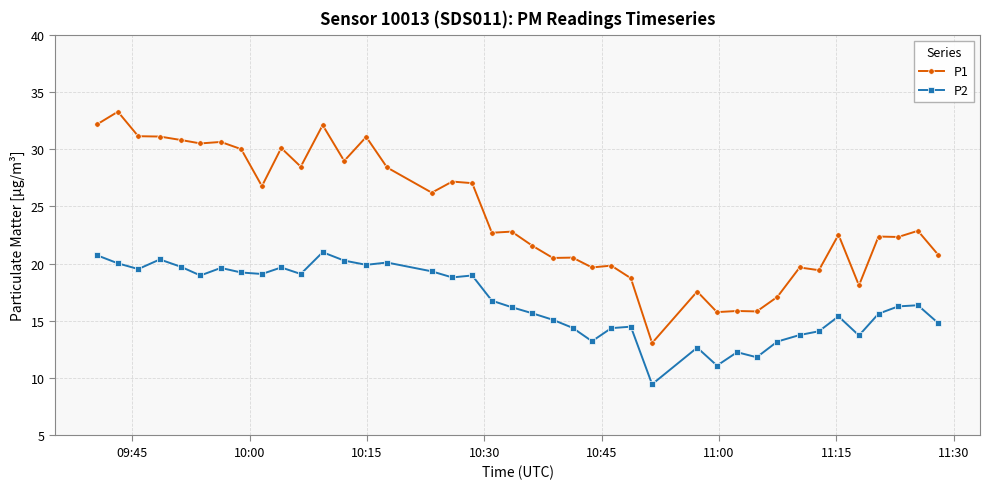

Which series has the largest range (max minus min)?

P1